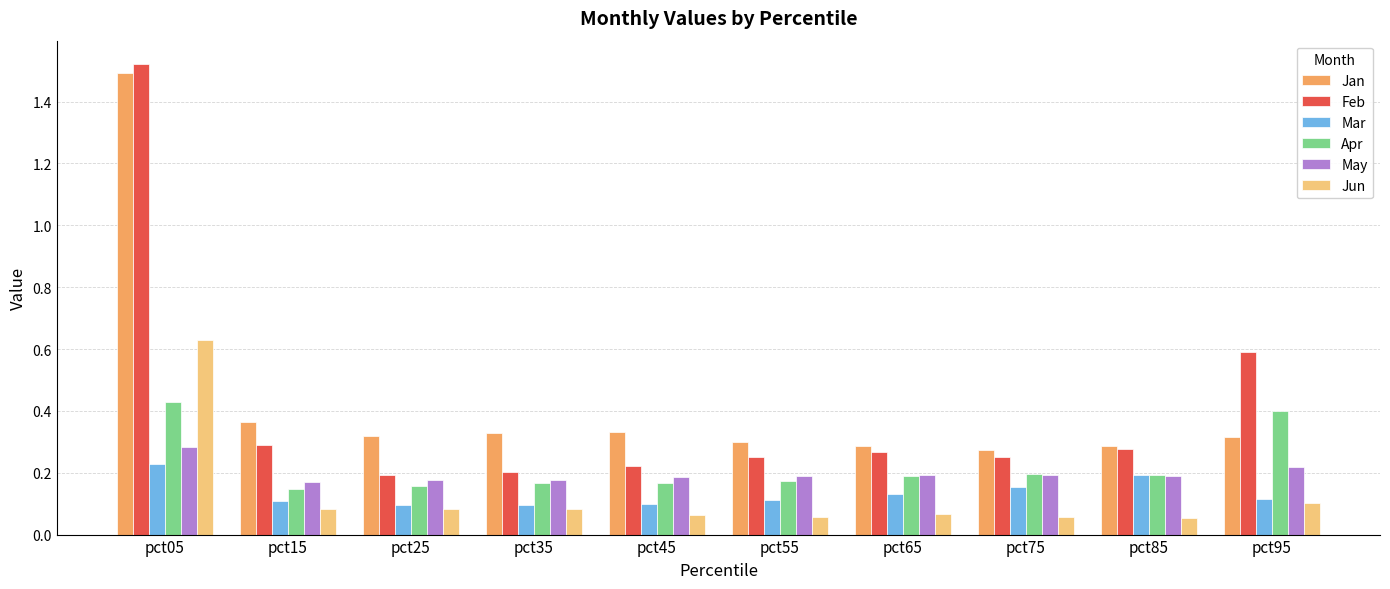

How many distinct data groups are displayed?

6